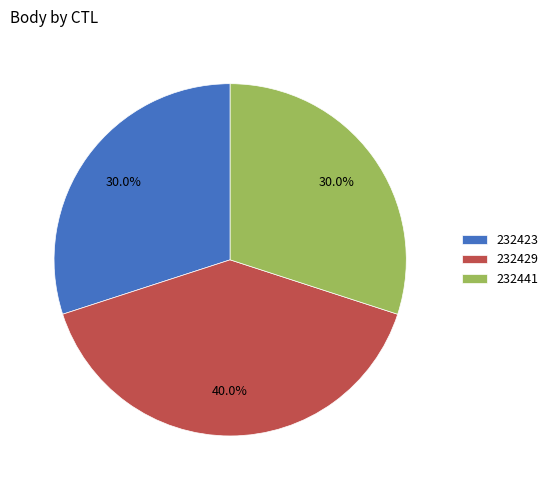

Do 232423 and 232441 together represent more than half of the pie?

Yes